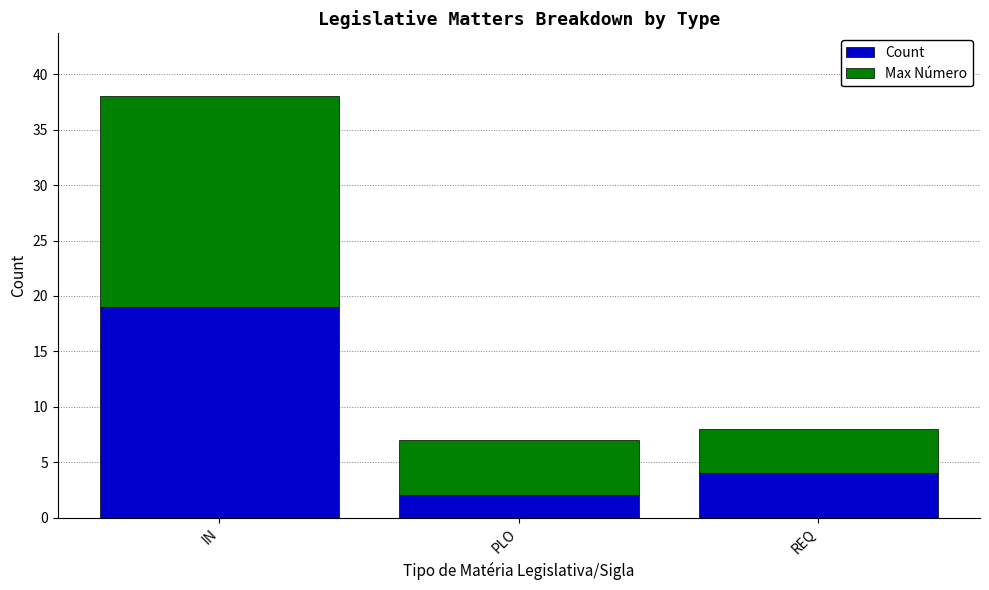

The Count series shows 13 at IN. True or false?

False